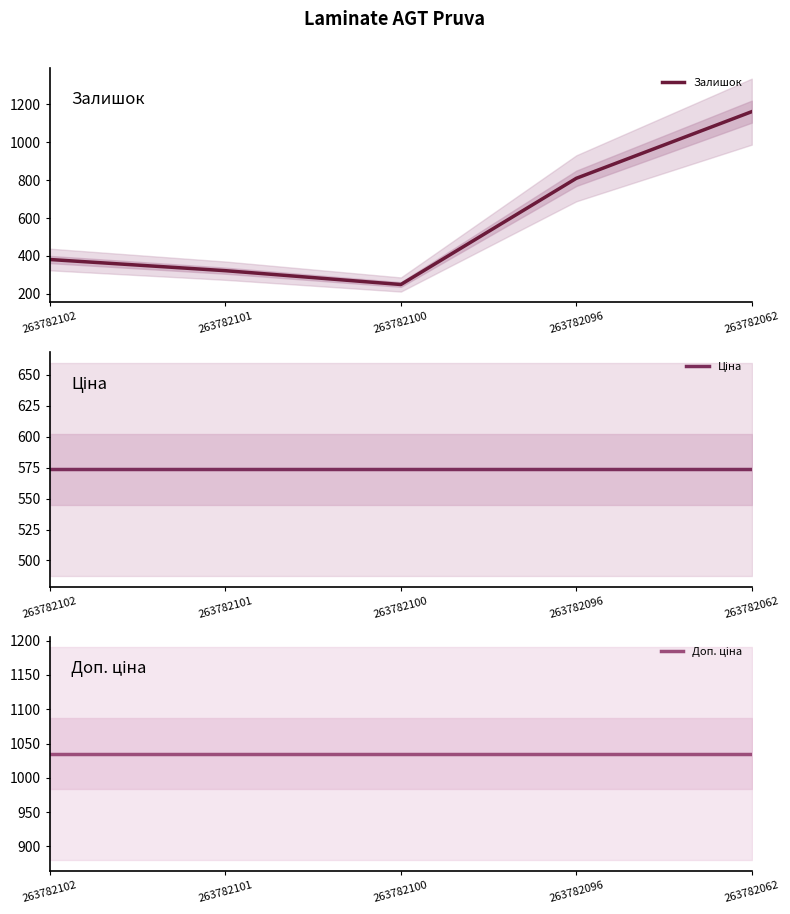

At which label does Залишок reach its peak?

263782062